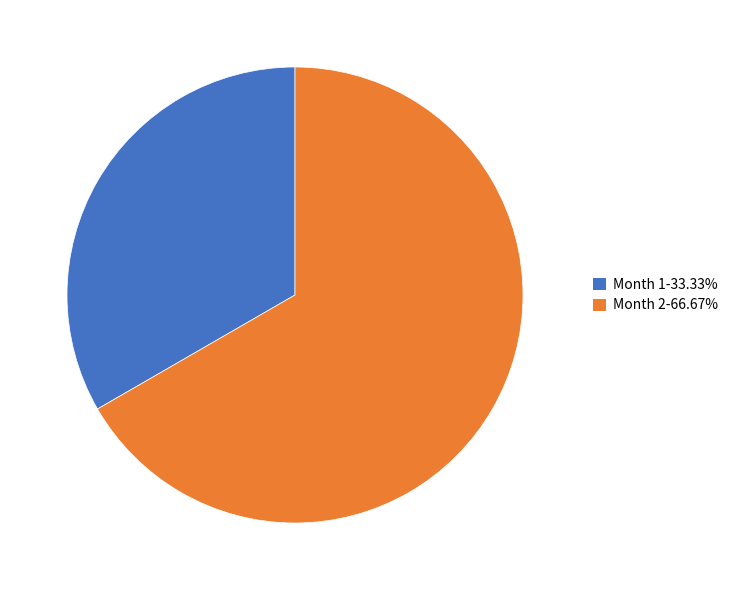

Approximately how many times larger is the value at Month 1-33.33% compared to Month 2-66.67%?

0.5